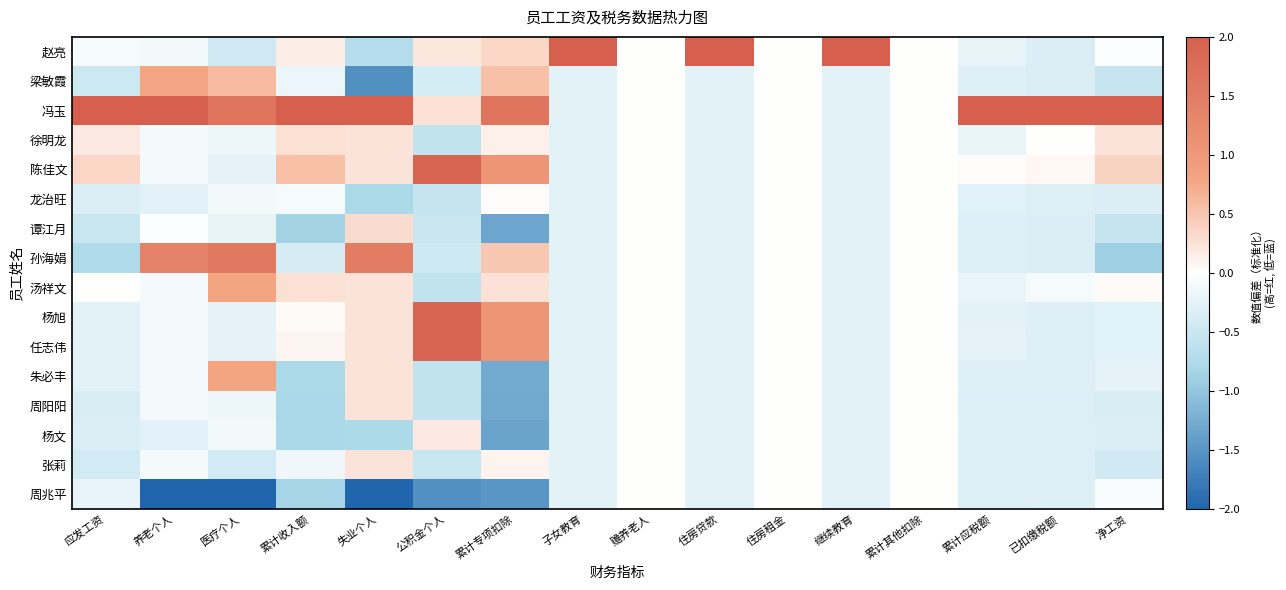

Reading left to right, transcribe all the data shown in this chart.

赵亮: 应发工资=-0.1	养老个人=-0.1	医疗个人=-0.5	累计收入额=0.1	失业个人=-0.7	公积金个人=0.2	累计专项扣除=0.4	子女教育=3.9	赡养老人=0.0	住房贷款=3.9	住房租金=0.0	继续教育=3.9	累计其他扣除=0.0	累计应税额=-0.2	已扣缴税额=-0.3	净工资=-0.0
梁敏霞: 应发工资=-0.5	养老个人=0.8	医疗个人=0.6	累计收入额=-0.2	失业个人=-1.6	公积金个人=-0.4	累计专项扣除=0.6	子女教育=-0.3	赡养老人=0.0	住房贷款=-0.3	住房租金=0.0	继续教育=-0.3	累计其他扣除=0.0	累计应税额=-0.3	已扣缴税额=-0.3	净工资=-0.5
冯玉: 应发工资=3.7	养老个人=2.2	医疗个人=1.6	累计收入额=3.5	失业个人=2.2	公积金个人=0.3	累计专项扣除=1.6	子女教育=-0.3	赡养老人=0.0	住房贷款=-0.3	住房租金=0.0	继续教育=-0.3	累计其他扣除=0.0	累计应税额=3.9	已扣缴税额=3.8	净工资=3.7
徐明龙: 应发工资=0.2	养老个人=-0.1	医疗个人=-0.2	累计收入额=0.3	失业个人=0.2	公积金个人=-0.6	累计专项扣除=0.1	子女教育=-0.3	赡养老人=0.0	住房贷款=-0.3	住房租金=0.0	继续教育=-0.3	累计其他扣除=0.0	累计应税额=-0.2	已扣缴税额=0.0	净工资=0.2
陈佳文: 应发工资=0.4	养老个人=-0.1	医疗个人=-0.2	累计收入额=0.6	失业个人=0.2	公积金个人=1.9	累计专项扣除=1.1	子女教育=-0.3	赡养老人=0.0	住房贷款=-0.3	住房租金=0.0	继续教育=-0.3	累计其他扣除=0.0	累计应税额=0.0	已扣缴税额=0.1	净工资=0.4
龙治旺: 应发工资=-0.3	养老个人=-0.3	医疗个人=-0.1	累计收入额=-0.1	失业个人=-0.8	公积金个人=-0.6	累计专项扣除=0.0	子女教育=-0.3	赡养老人=0.0	住房贷款=-0.3	住房租金=0.0	继续教育=-0.3	累计其他扣除=0.0	累计应税额=-0.3	已扣缴税额=-0.3	净工资=-0.3
谭江月: 应发工资=-0.5	养老个人=-0.0	医疗个人=-0.2	累计收入额=-0.8	失业个人=0.3	公积金个人=-0.5	累计专项扣除=-1.3	子女教育=-0.3	赡养老人=0.0	住房贷款=-0.3	住房租金=0.0	继续教育=-0.3	累计其他扣除=0.0	累计应税额=-0.3	已扣缴税额=-0.3	净工资=-0.6
孙海娟: 应发工资=-0.7	养老个人=1.4	医疗个人=1.5	累计收入额=-0.4	失业个人=1.5	公积金个人=-0.5	累计专项扣除=0.5	子女教育=-0.3	赡养老人=0.0	住房贷款=-0.3	住房租金=0.0	继续教育=-0.3	累计其他扣除=0.0	累计应税额=-0.3	已扣缴税额=-0.3	净工资=-0.9
汤祥文: 应发工资=0.0	养老个人=-0.1	医疗个人=0.8	累计收入额=0.3	失业个人=0.2	公积金个人=-0.6	累计专项扣除=0.3	子女教育=-0.3	赡养老人=0.0	住房贷款=-0.3	住房租金=0.0	继续教育=-0.3	累计其他扣除=0.0	累计应税额=-0.2	已扣缴税额=-0.1	净工资=0.0
杨旭: 应发工资=-0.3	养老个人=-0.1	医疗个人=-0.2	累计收入额=0.0	失业个人=0.2	公积金个人=1.9	累计专项扣除=1.1	子女教育=-0.3	赡养老人=0.0	住房贷款=-0.3	住房租金=0.0	继续教育=-0.3	累计其他扣除=0.0	累计应税额=-0.3	已扣缴税额=-0.3	净工资=-0.3
任志伟: 应发工资=-0.3	养老个人=-0.1	医疗个人=-0.2	累计收入额=0.1	失业个人=0.2	公积金个人=1.9	累计专项扣除=1.1	子女教育=-0.3	赡养老人=0.0	住房贷款=-0.3	住房租金=0.0	继续教育=-0.3	累计其他扣除=0.0	累计应税额=-0.2	已扣缴税额=-0.3	净工资=-0.3
朱必丰: 应发工资=-0.3	养老个人=-0.1	医疗个人=0.8	累计收入额=-0.8	失业个人=0.2	公积金个人=-0.6	累计专项扣除=-1.3	子女教育=-0.3	赡养老人=0.0	住房贷款=-0.3	住房租金=0.0	继续教育=-0.3	累计其他扣除=0.0	累计应税额=-0.3	已扣缴税额=-0.3	净工资=-0.2
周阳阳: 应发工资=-0.4	养老个人=-0.1	医疗个人=-0.2	累计收入额=-0.8	失业个人=0.2	公积金个人=-0.6	累计专项扣除=-1.3	子女教育=-0.3	赡养老人=0.0	住房贷款=-0.3	住房租金=0.0	继续教育=-0.3	累计其他扣除=0.0	累计应税额=-0.3	已扣缴税额=-0.3	净工资=-0.4
杨文: 应发工资=-0.3	养老个人=-0.3	医疗个人=-0.1	累计收入额=-0.8	失业个人=-0.8	公积金个人=0.2	累计专项扣除=-1.4	子女教育=-0.3	赡养老人=0.0	住房贷款=-0.3	住房租金=0.0	继续教育=-0.3	累计其他扣除=0.0	累计应税额=-0.3	已扣缴税额=-0.3	净工资=-0.3
张莉: 应发工资=-0.4	养老个人=-0.1	医疗个人=-0.4	累计收入额=-0.1	失业个人=0.2	公积金个人=-0.5	累计专项扣除=0.1	子女教育=-0.3	赡养老人=0.0	住房贷款=-0.3	住房租金=0.0	继续教育=-0.3	累计其他扣除=0.0	累计应税额=-0.3	已扣缴税额=-0.3	净工资=-0.4
周兆平: 应发工资=-0.2	养老个人=-2.9	医疗个人=-2.9	累计收入额=-0.8	失业个人=-2.1	公积金个人=-1.6	累计专项扣除=-1.5	子女教育=-0.3	赡养老人=0.0	住房贷款=-0.3	住房租金=0.0	继续教育=-0.3	累计其他扣除=0.0	累计应税额=-0.3	已扣缴税额=-0.3	净工资=-0.1